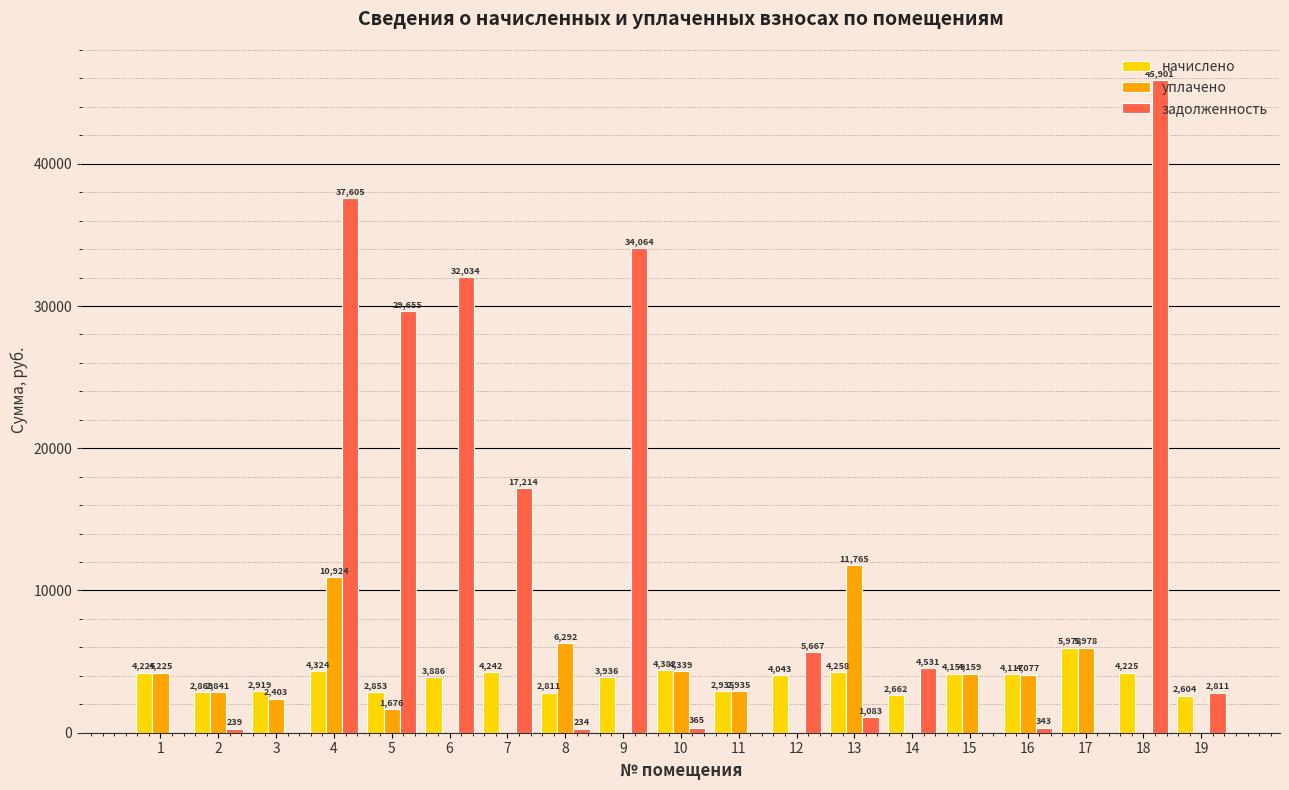

Which series has the largest total across all categories?

задолженность